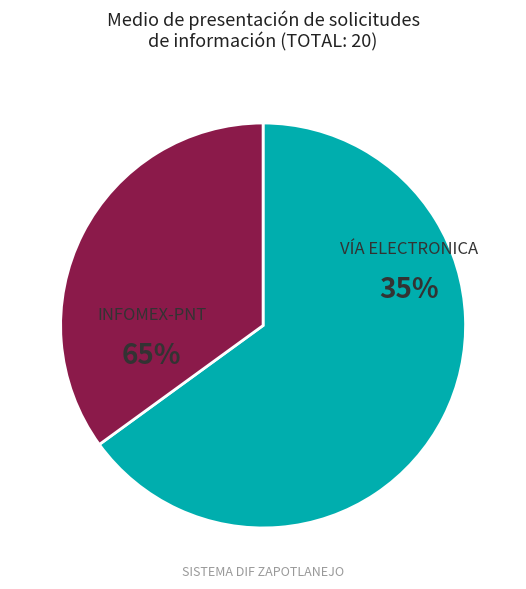

What is the largest slice in the pie chart?

INFOMEX-PNT